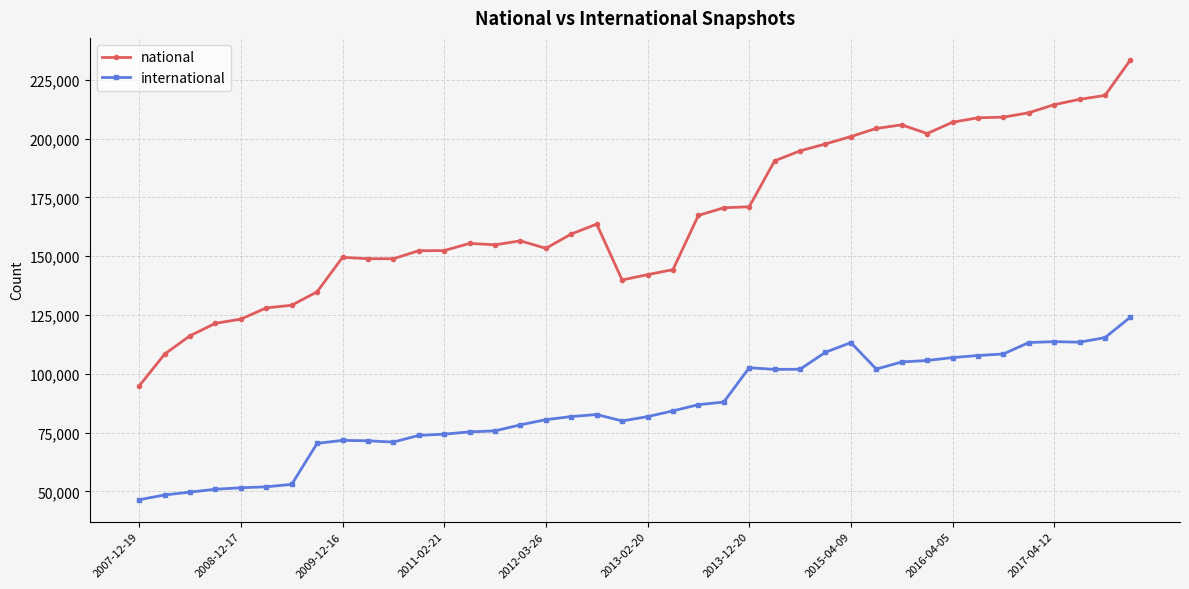

At how many categories does at least one series exceed 147490?

29